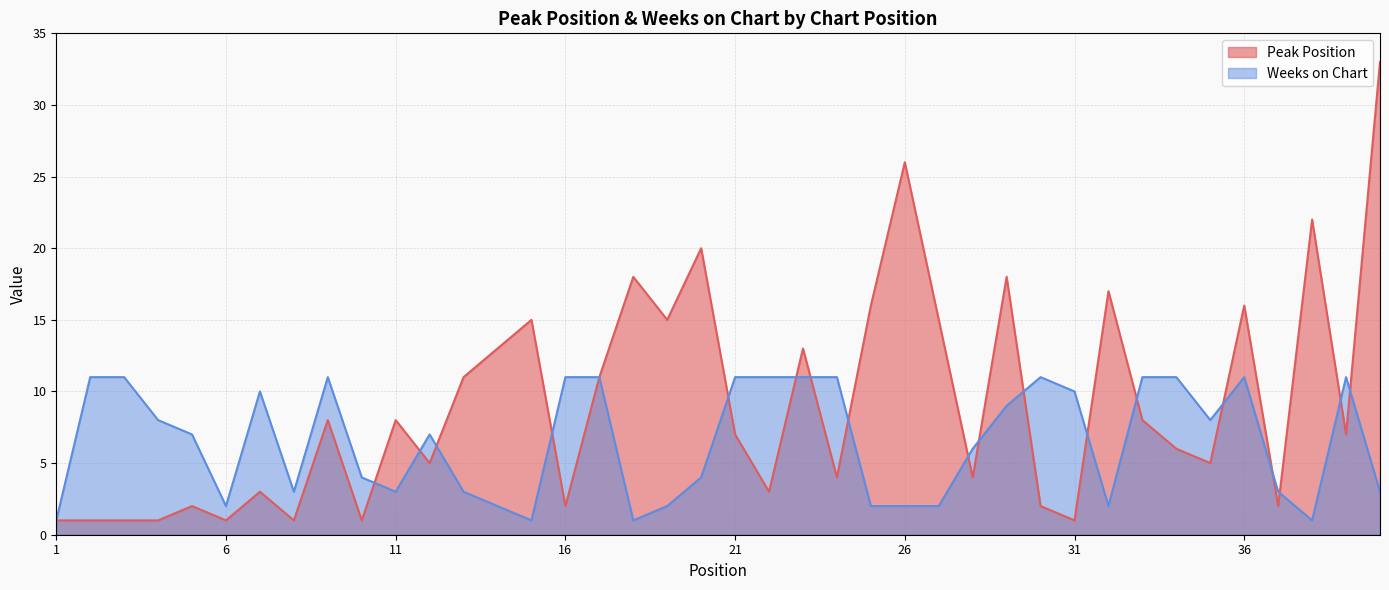

What is the difference between the second highest and minimum values in the Peak Position series?

25